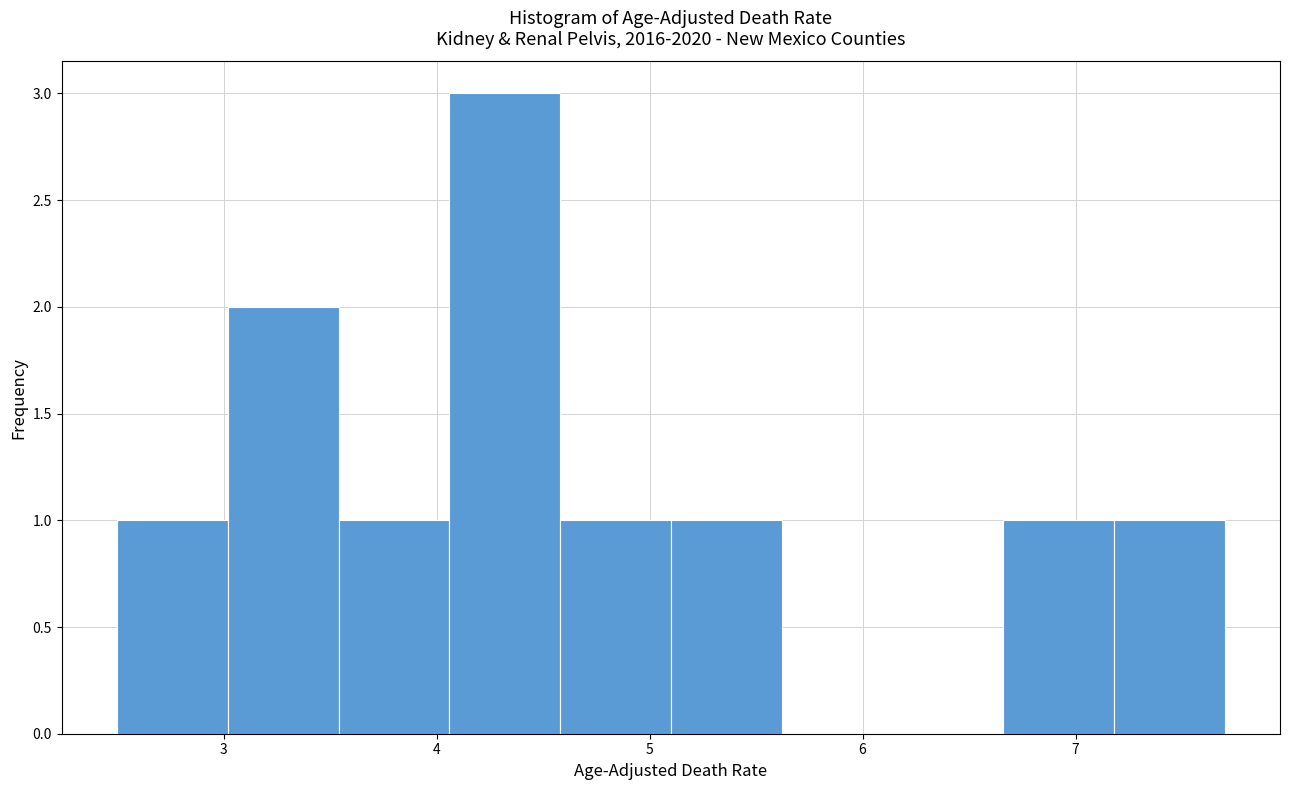

Reading left to right, list every bar in this chart as the range it spans on the x-axis followed by its height. Neither the bar edges nor the heights are printed on the chart, so give them approximately, as read against the axes.

2.50 to 3.02: 1
3.02 to 3.54: 2
3.54 to 4.06: 1
4.06 to 4.58: 3
4.58 to 5.10: 1
5.10 to 5.62: 1
5.62 to 6.14: 0
6.14 to 6.66: 0
6.66 to 7.18: 1
7.18 to 7.70: 1